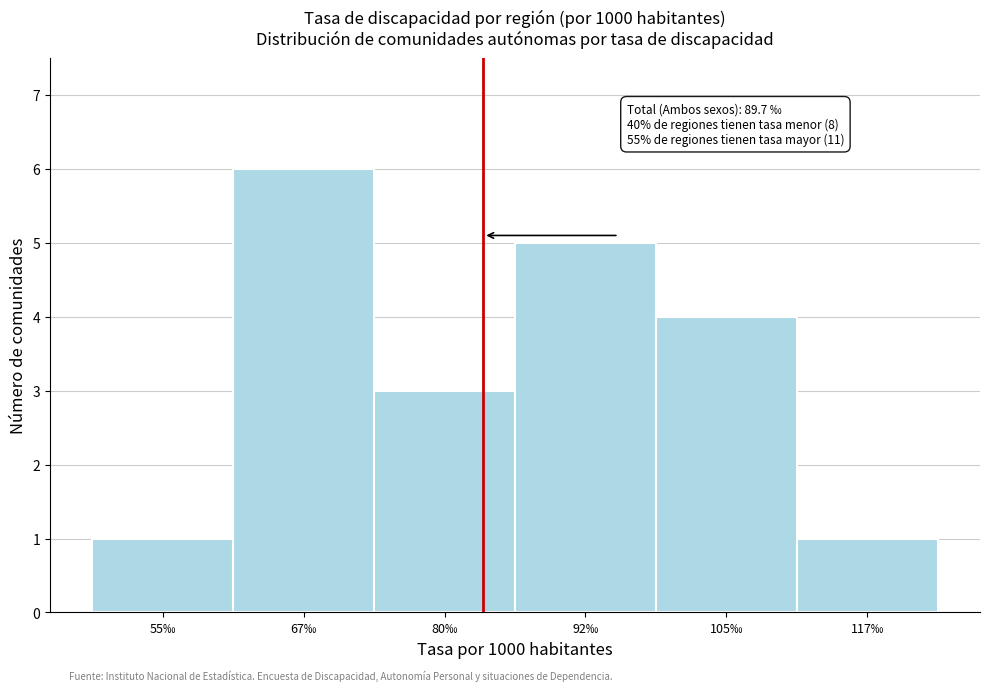

Reading left to right, what are all the values shown in this chart?

1	6	3	5	4	1